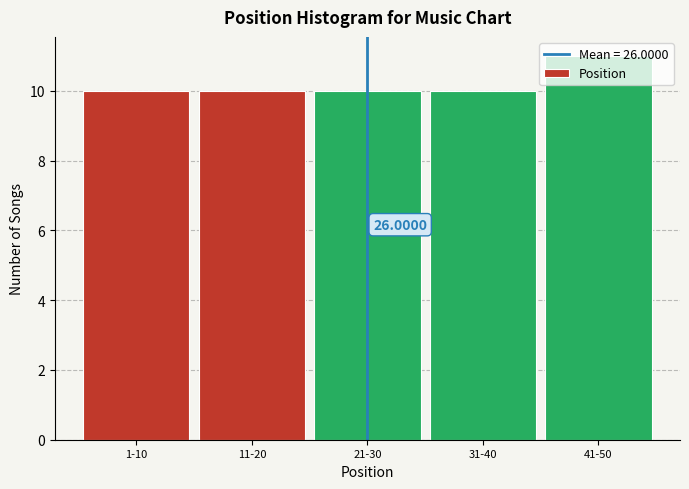

Between 41-50 and 1-10, which is larger?

41-50